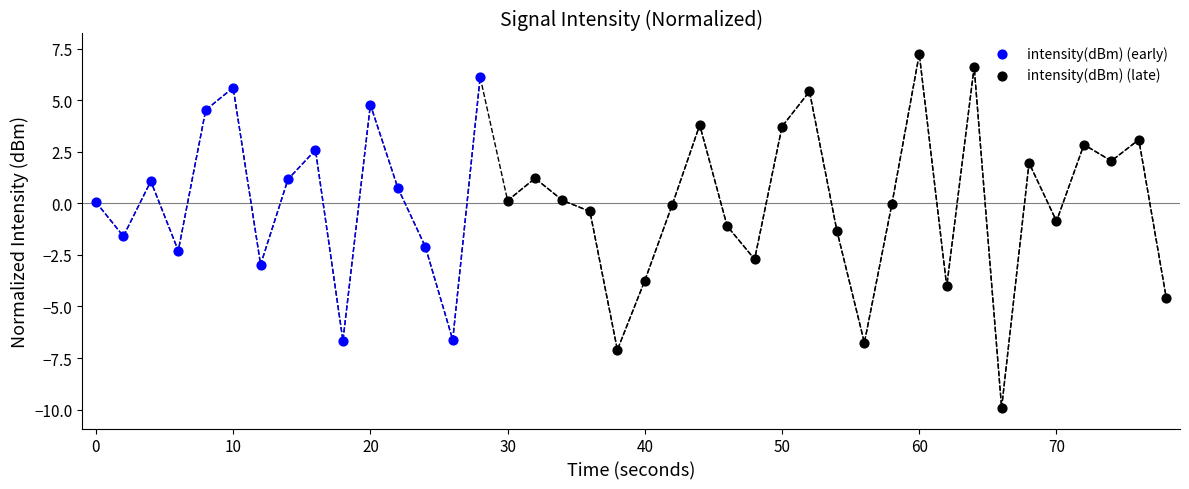

Which series reaches the maximum Y coordinate?

intensity(dBm) (late)